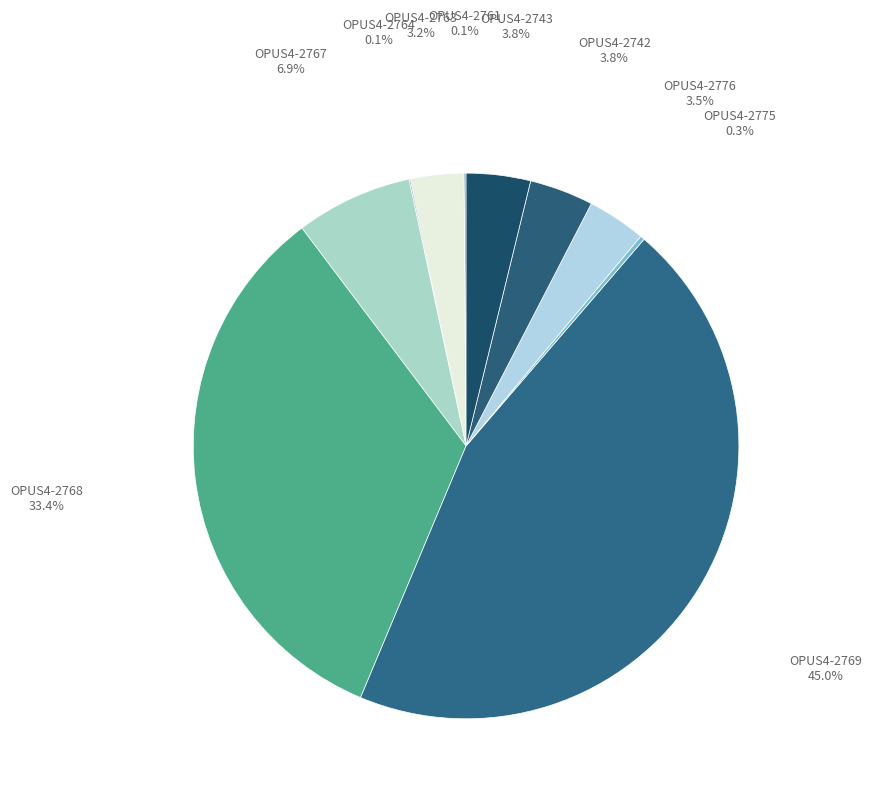

What is the largest slice in the pie chart?

OPUS4-2769